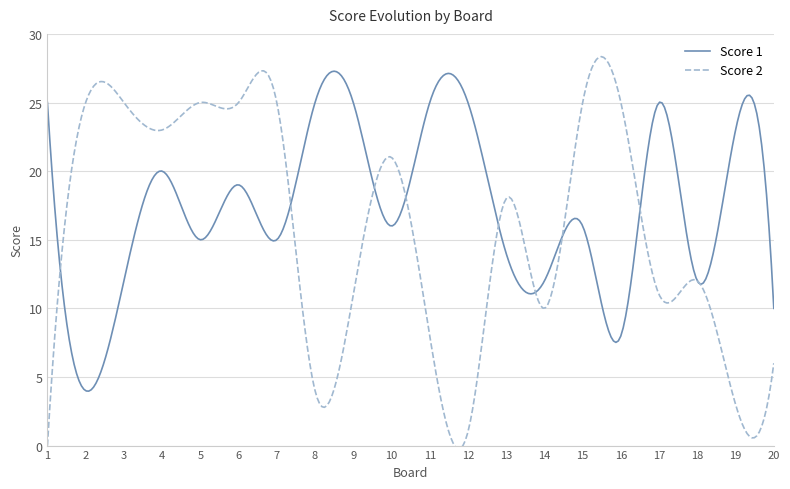

Count the number of categories in the chart.

300